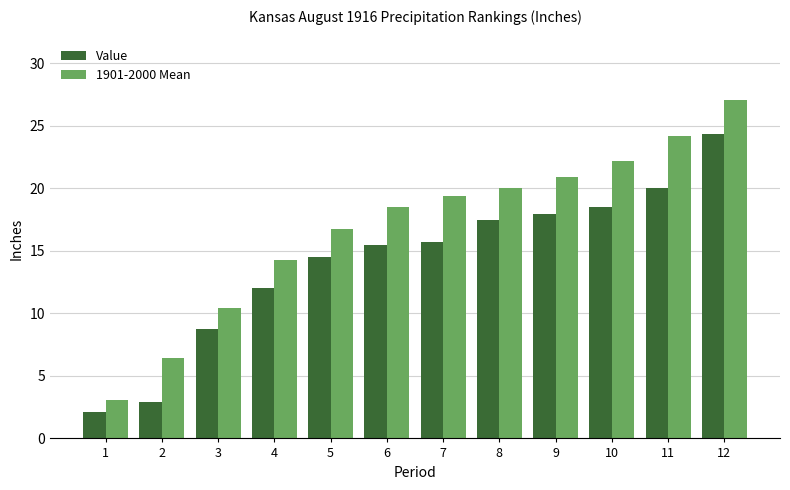

Is it true that Value equals 14.5 at 5?

True